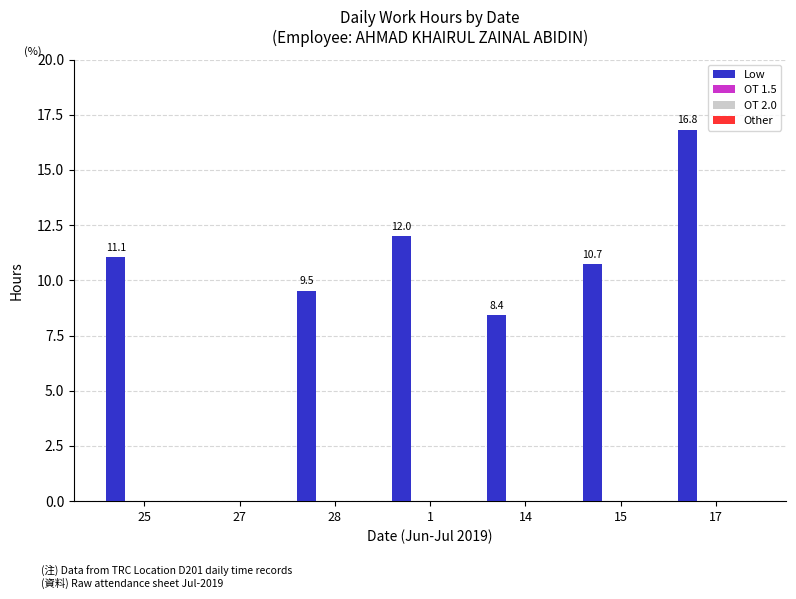

What is the greatest value displayed?

16.8